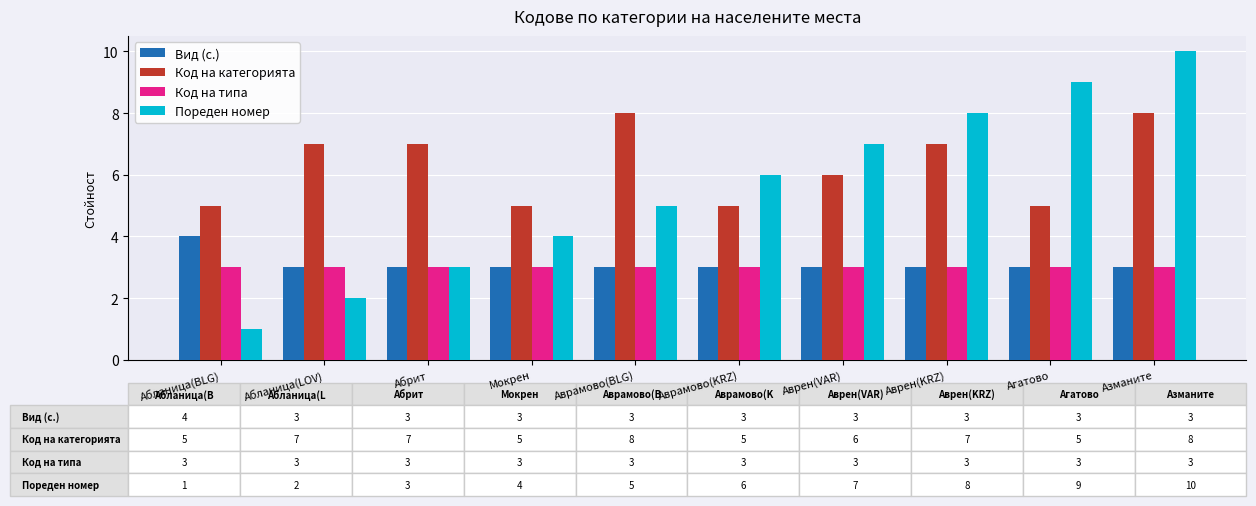

Rank the series by their maximum value, from highest to lowest.

Пореден номер, Код на категорията, Вид (с.), Код на типа